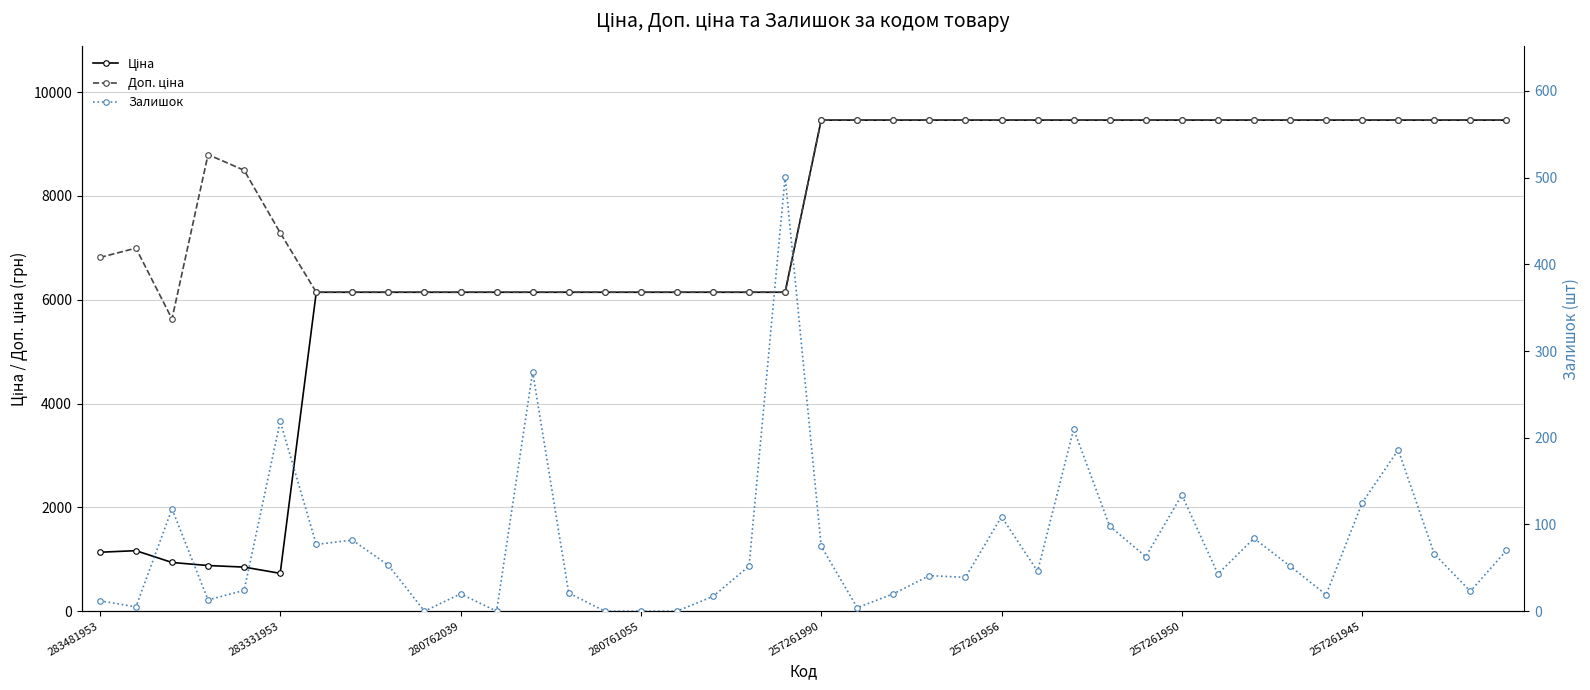

What are all the series names shown in the legend?

Ціна, Доп. ціна, Залишок